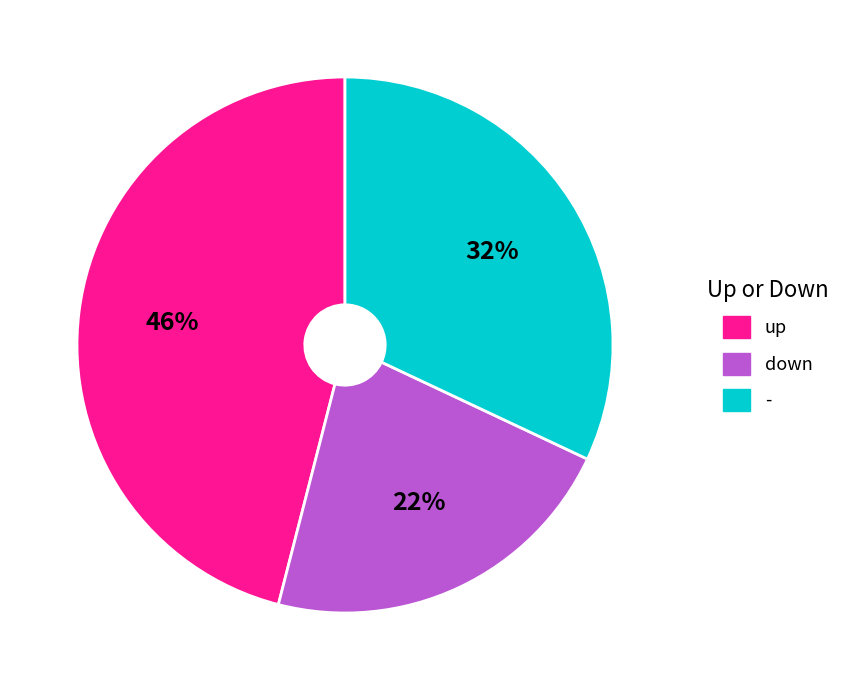

Is there any slice that represents more than half of the pie?

No